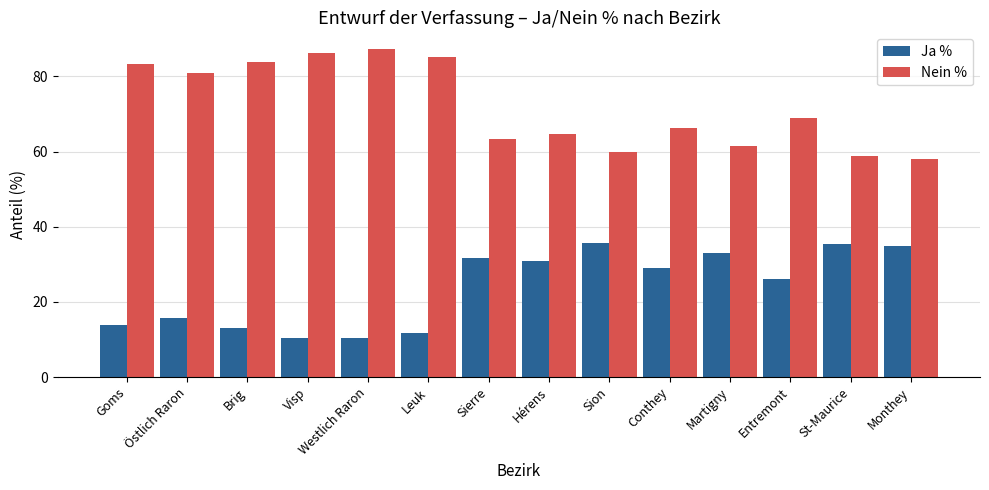

List the series in order of their peak value, highest first.

Nein %, Ja %